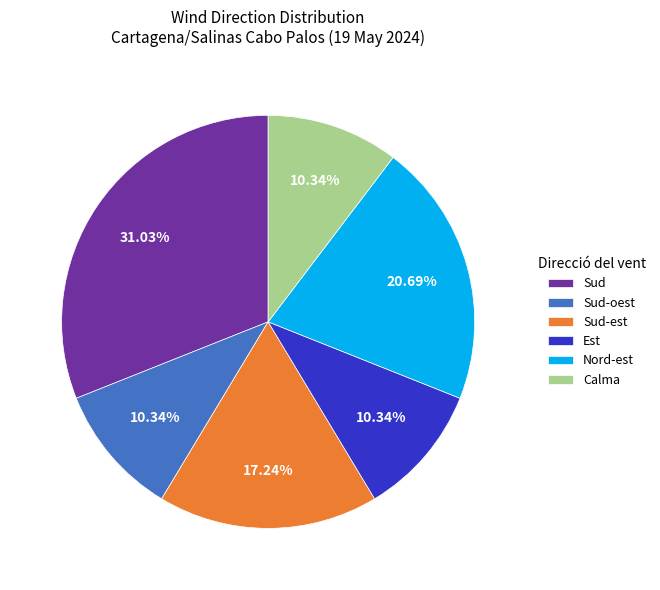

Is it true that Sud-est is 24% of the pie?

False